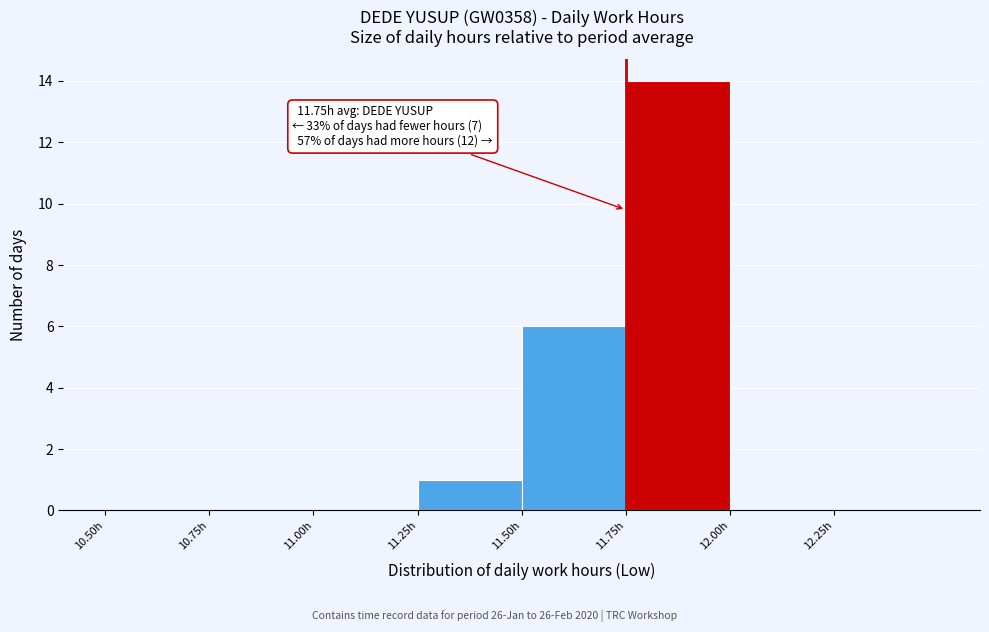

Which range on the x-axis has the tallest bar?

11.75 to 12.00